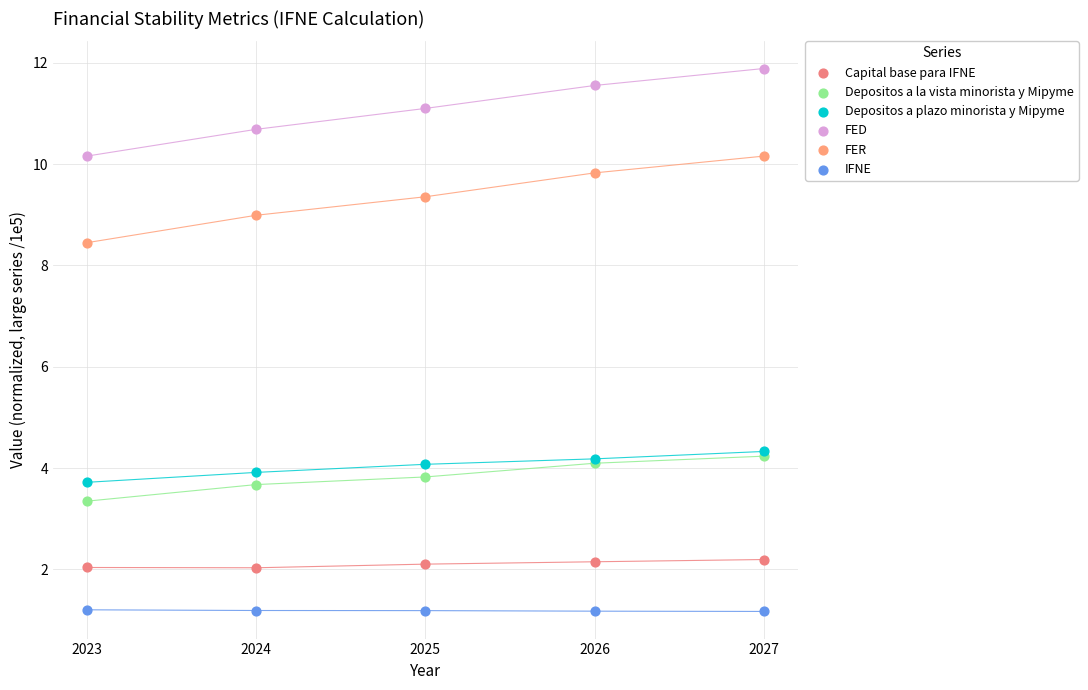

In the Depositos a la vista minorista y Mipyme series, what Y value is closest to 3?

3.3